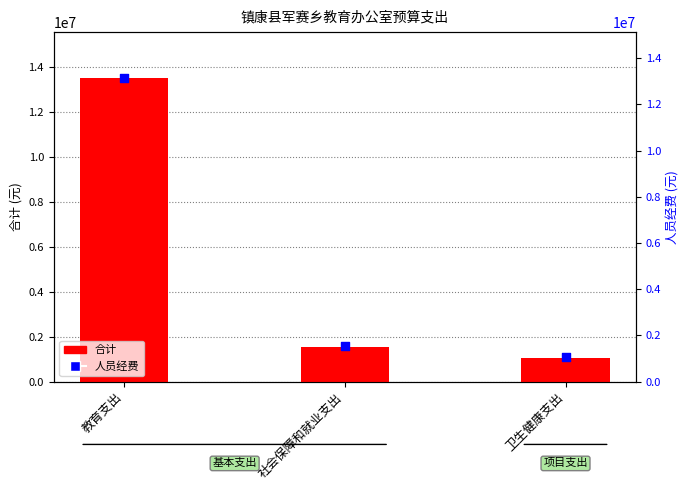

Which series has the widest spread of Y values?

合计